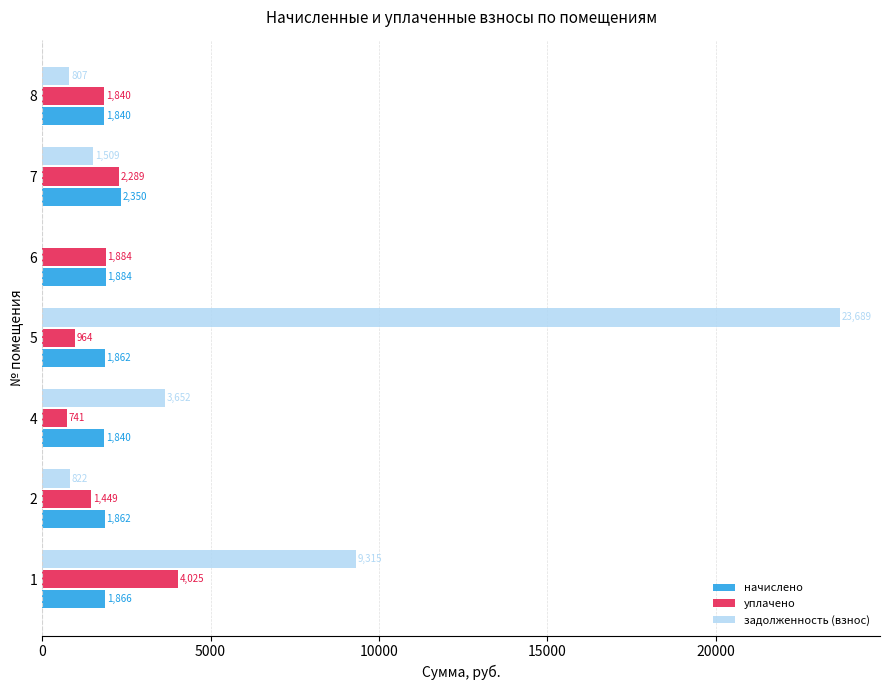

True or false: начислено has a value of 1866.0 at 1.

True